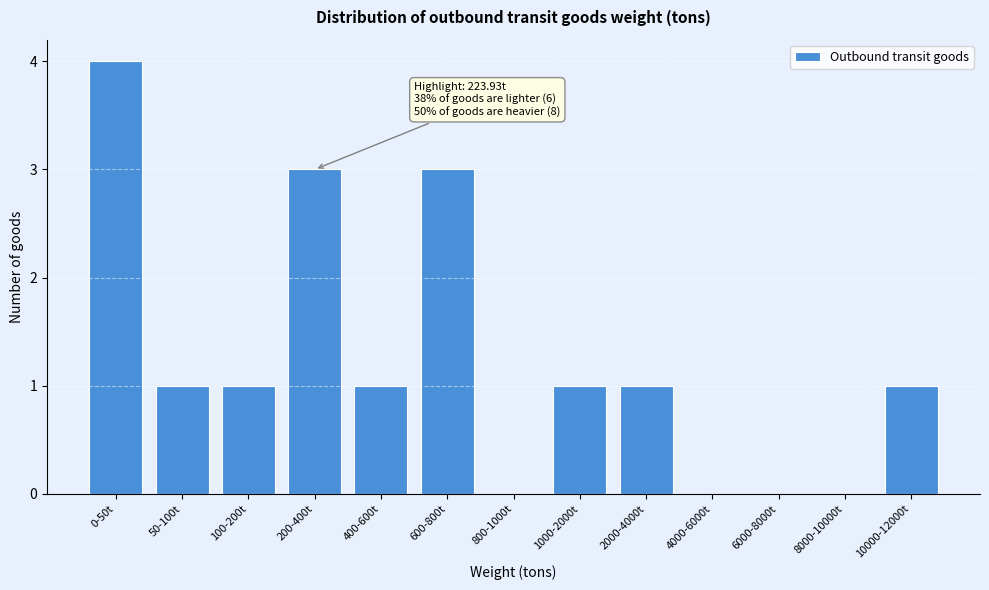

Reading left to right, what are all the values shown in this chart?

0-50t=4	50-100t=1	100-200t=1	200-400t=3	400-600t=1	600-800t=3	800-1000t=0	1000-2000t=1	2000-4000t=1	4000-6000t=0	6000-8000t=0	8000-10000t=0	10000-12000t=1